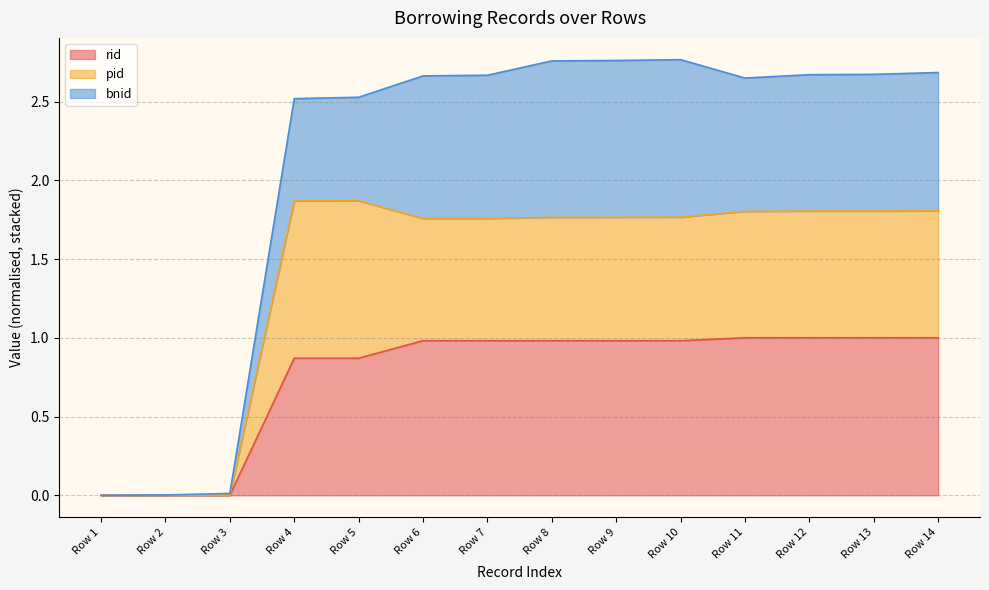

True or false: rid has a value of 0.9 at Row 5.

True